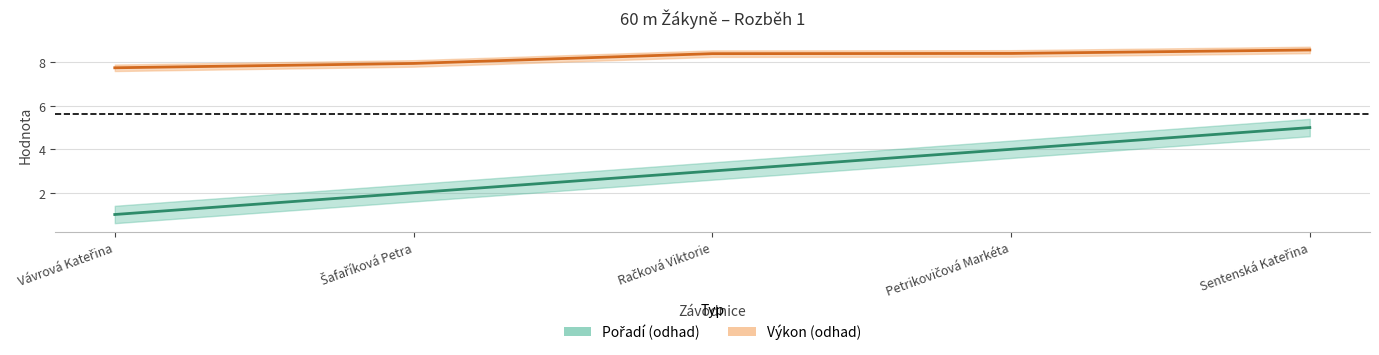

True or false: Výkon has more than 2 points higher than both neighbors.

False